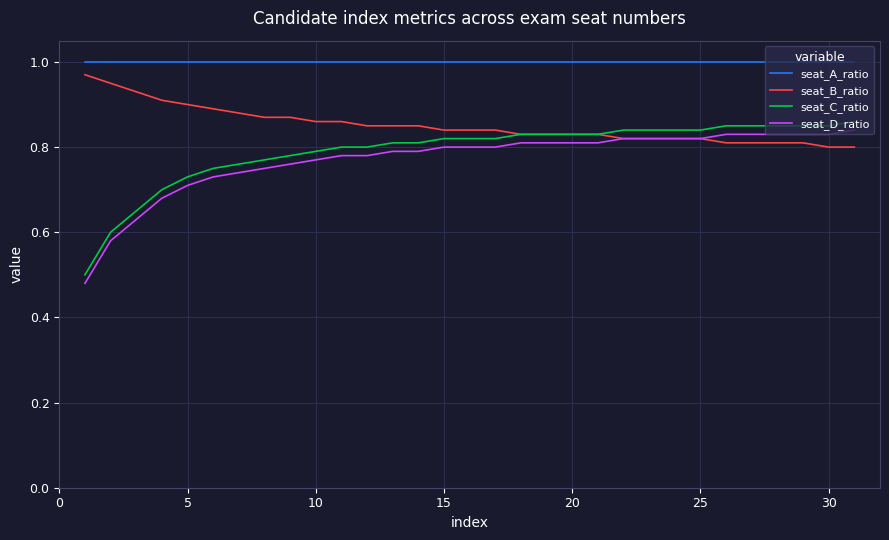

True or false: seat_B_ratio and seat_A_ratio cross at least once.

False